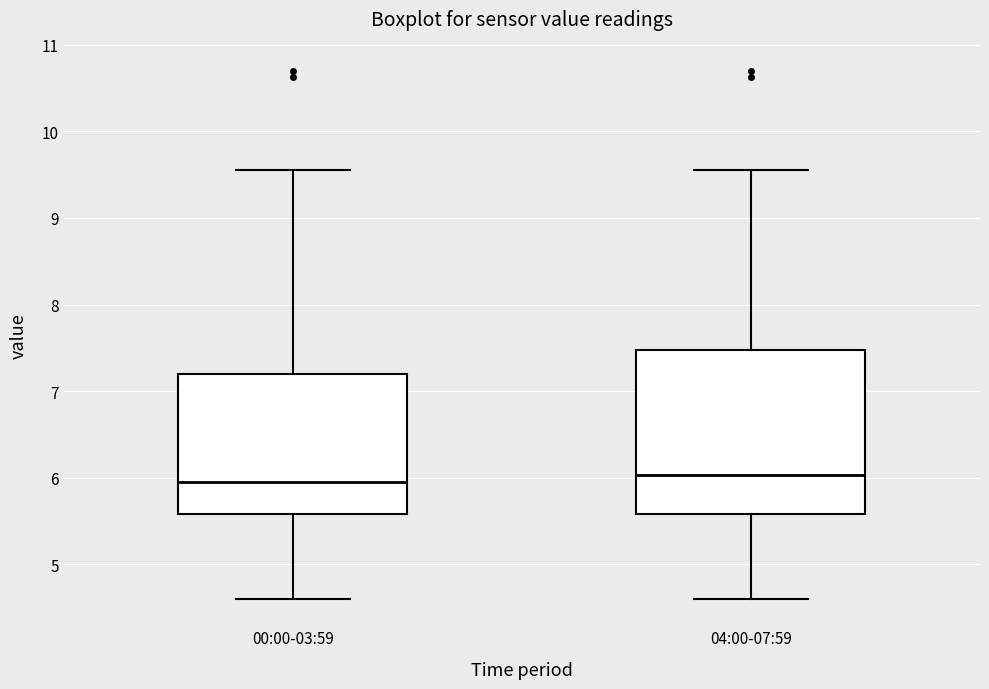

Reading left to right, read every box against the y-axis: the position of its median line, the range the box covers, and the ends of its whiskers. The values are not printed on the chart, so give them approximately, as read against the axis.

00:00-03:59: median 6.0, box 5.6 to 7.2, whiskers 4.6 to 9.6
04:00-07:59: median 6.0, box 5.6 to 7.5, whiskers 4.6 to 9.6